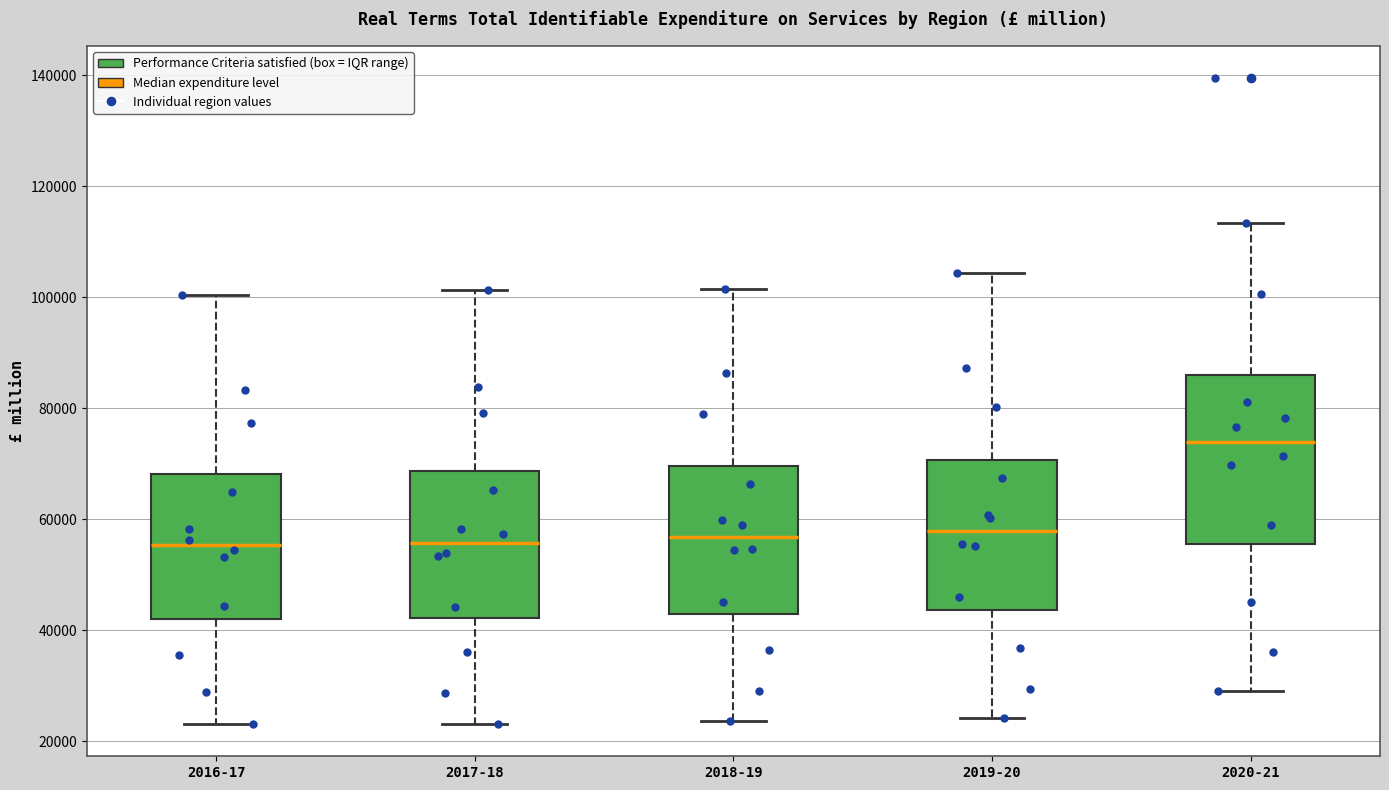

Which box is the tallest, from its lower edge to its upper edge?

2020-21